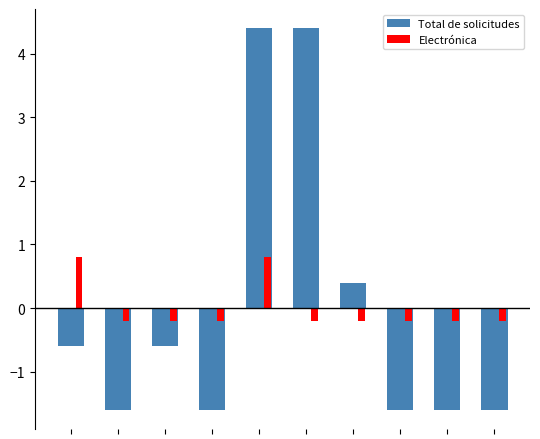

What is the difference between the second highest and minimum values in the Electrónica series?

1.0